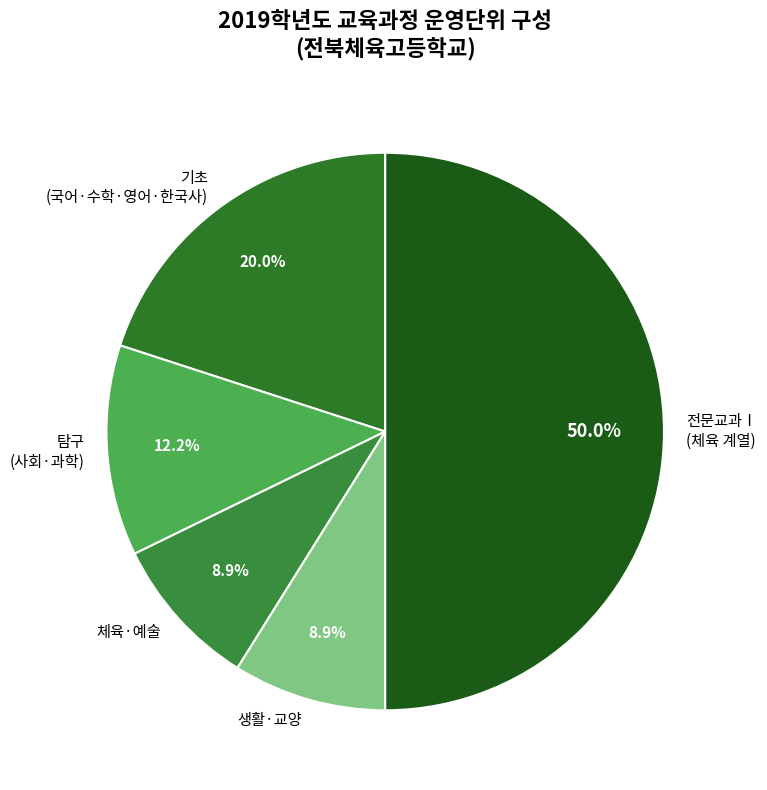

What portion of the pie excludes 생활·교양?

91.1%